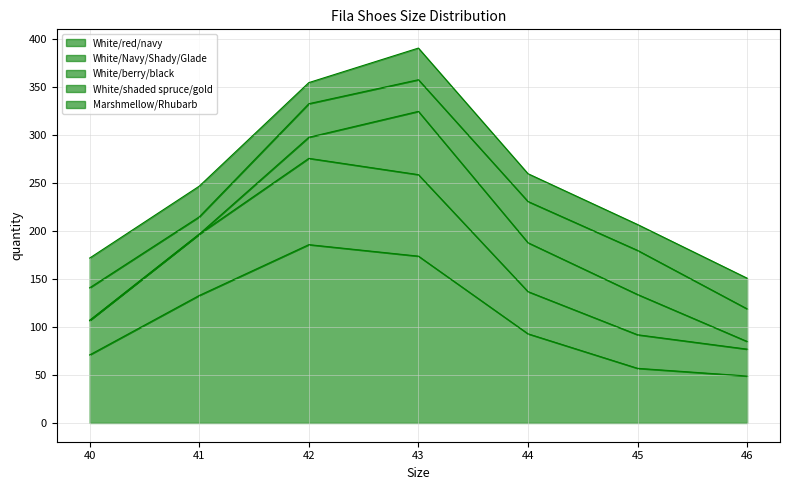

What are all the series names shown in the legend?

White/red/navy, White/Navy/Shady/Glade, White/berry/black, White/shaded spruce/gold, Marshmellow/Rhubarb